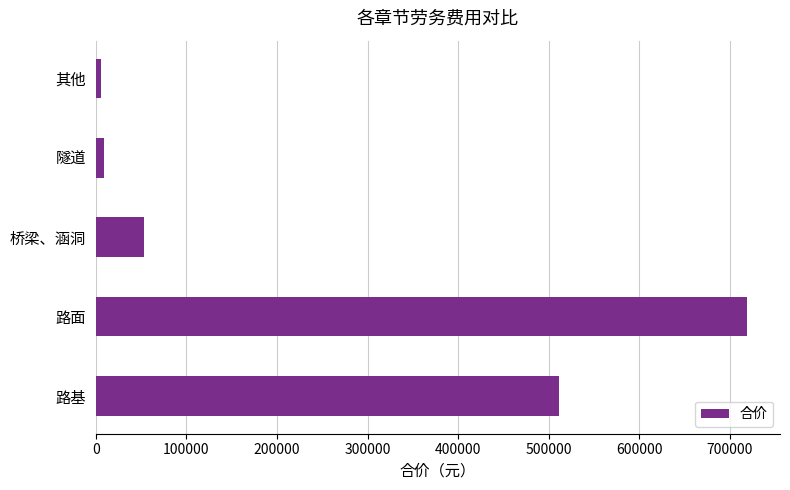

How many series are shown in this chart?

1